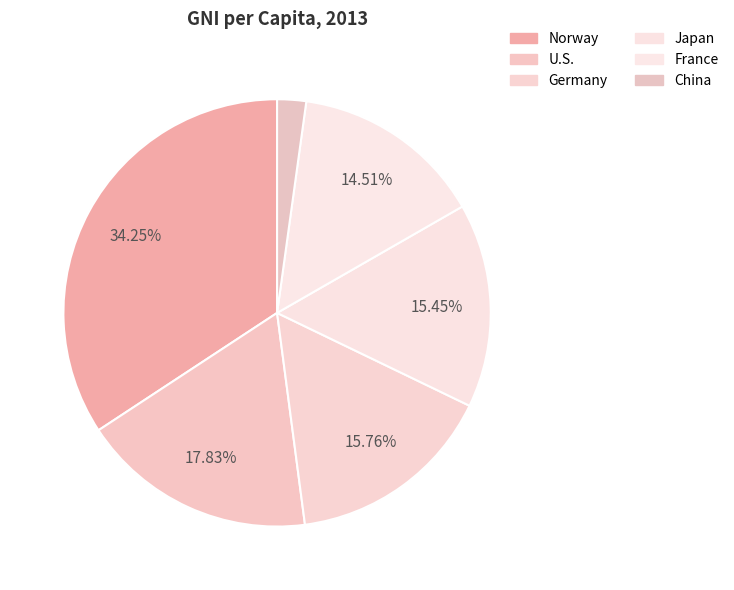

To the nearest percent, what portion does Norway represent?

34%